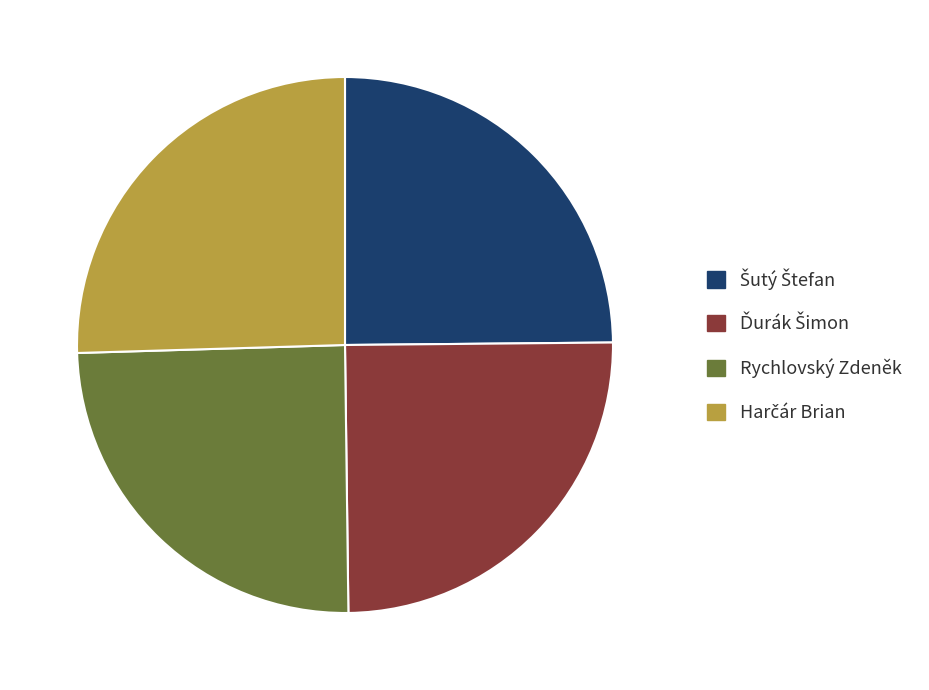

The Rychlovský Zdeněk slice represents 10% of the pie. True or false?

False